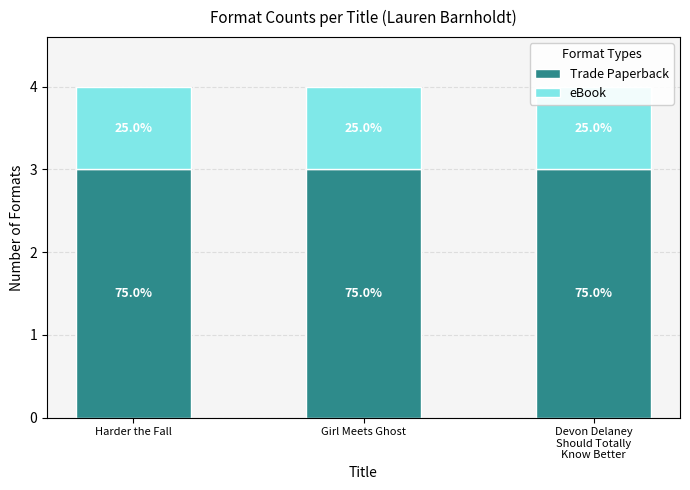

Read the eBook value at Harder the Fall.

1